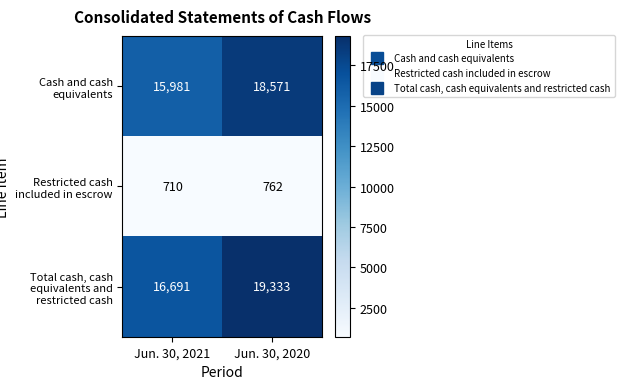

What is the difference between the Cash and cash equivalents values at Jun. 30, 2020 and Jun. 30, 2021?

2590